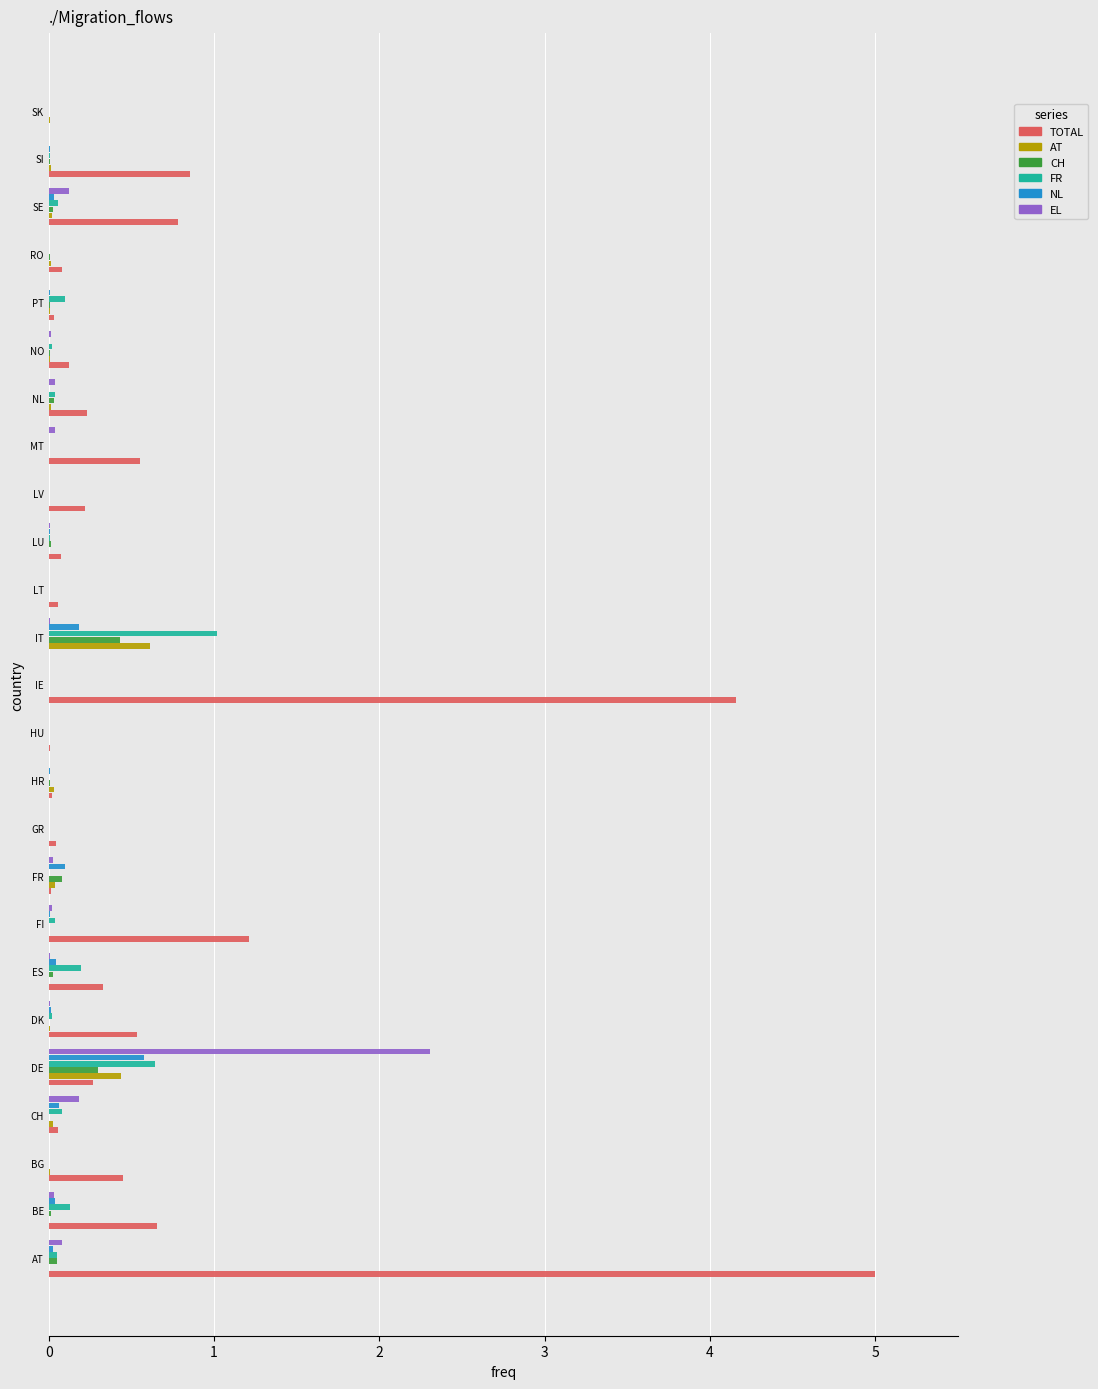

What is the sum of all TOTAL values?

15.7